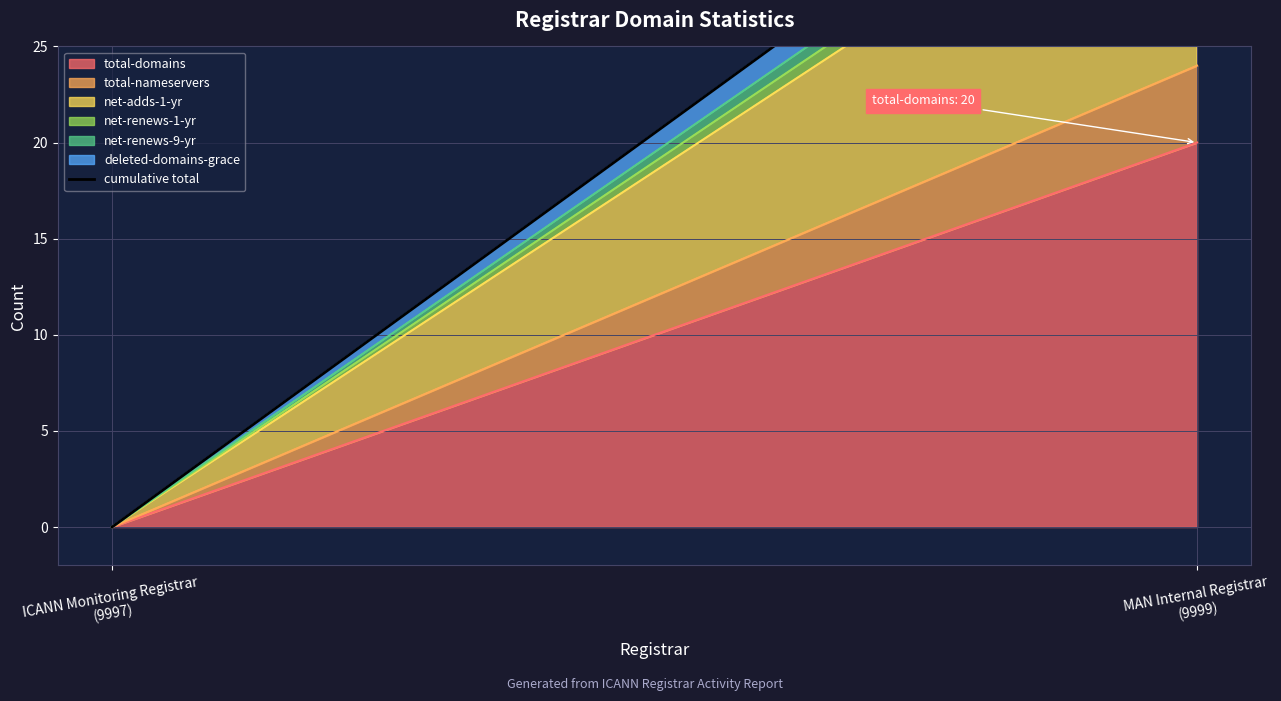

Reading left to right, extract all data points from this chart.

0	41